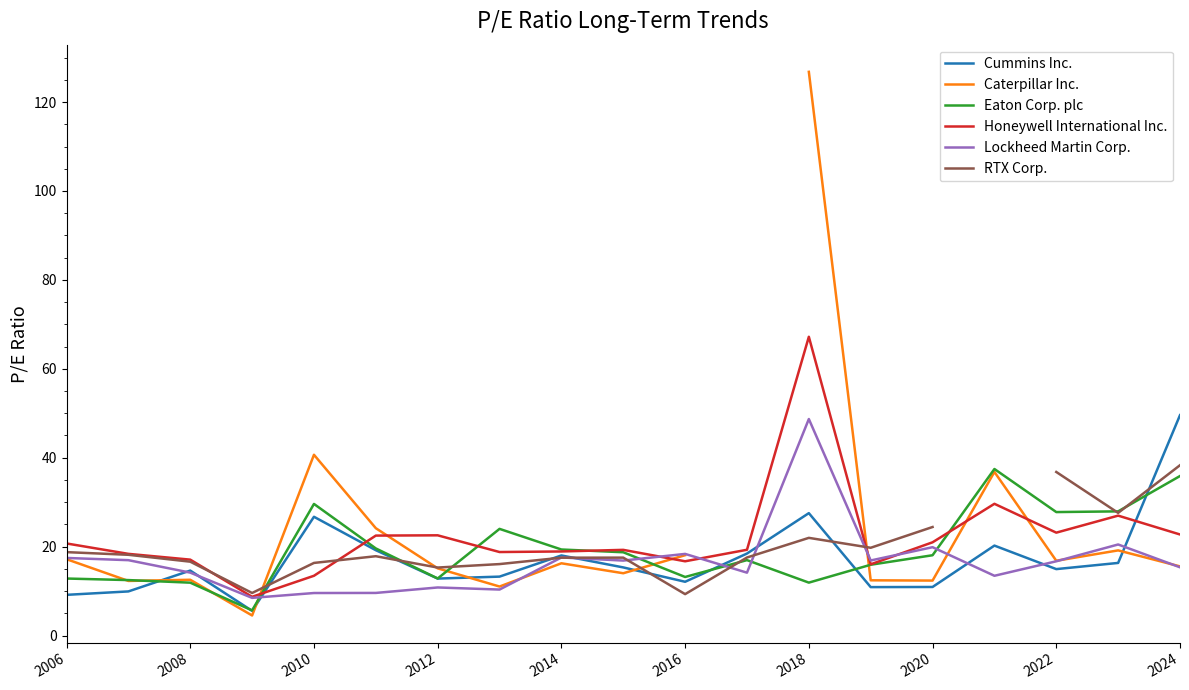

What is the sum of all Honeywell International Inc. values?

422.9